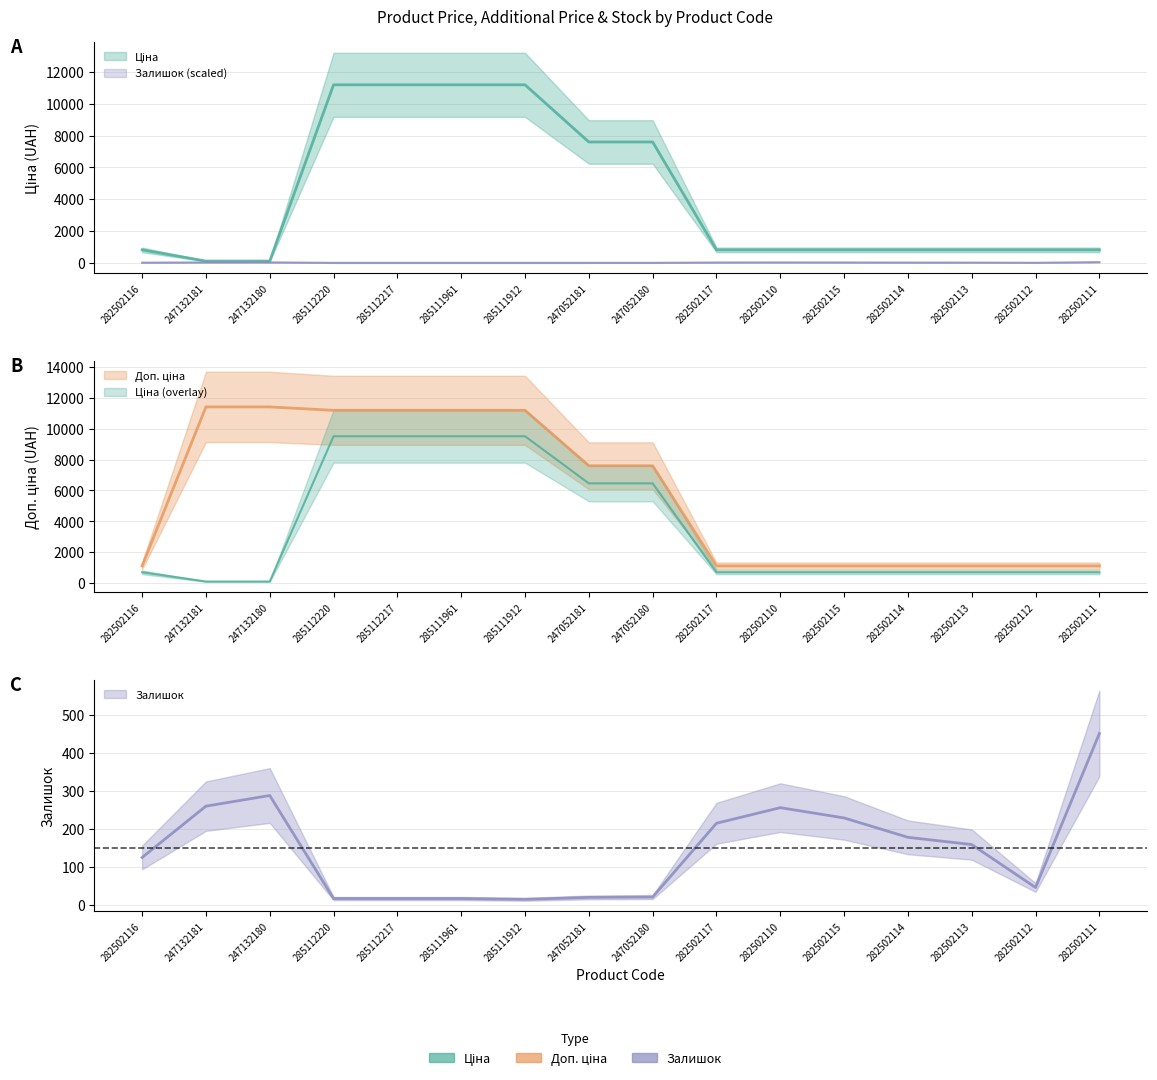

Between 285111912 and 282502117, which series saw the biggest shift?

Ціна